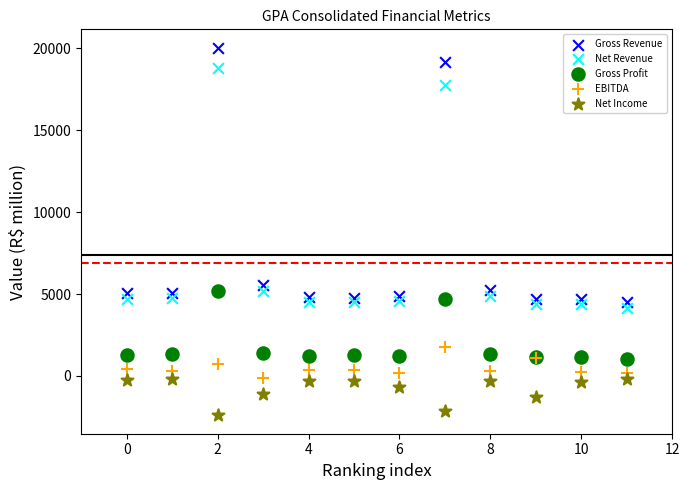

Across all series, what Y value is closest to 8822?

5584.7